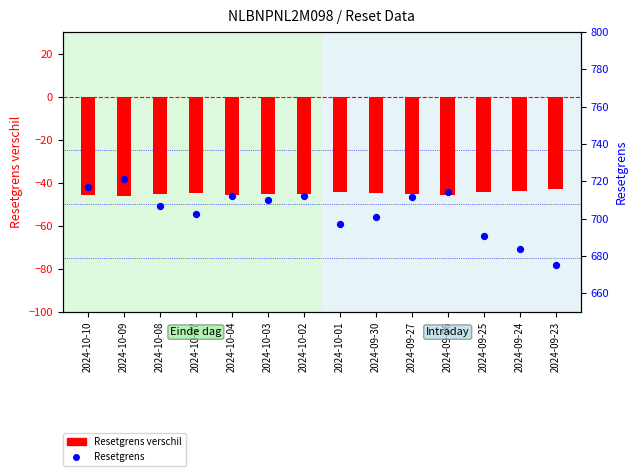

Which series reaches the maximum Y coordinate?

Resetgrens